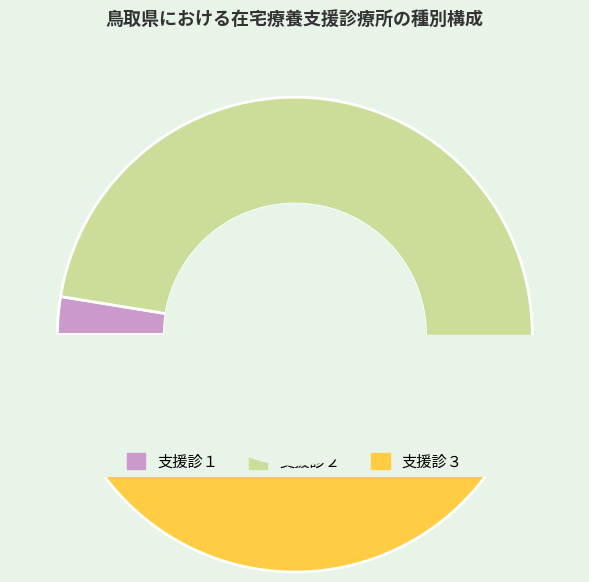

Which slice is the largest?

支援診２